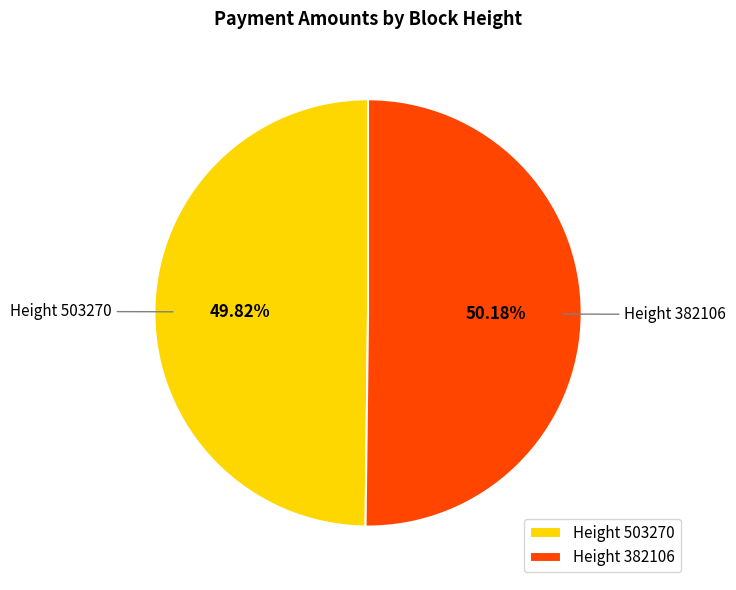

Is there a majority slice in this chart?

Yes